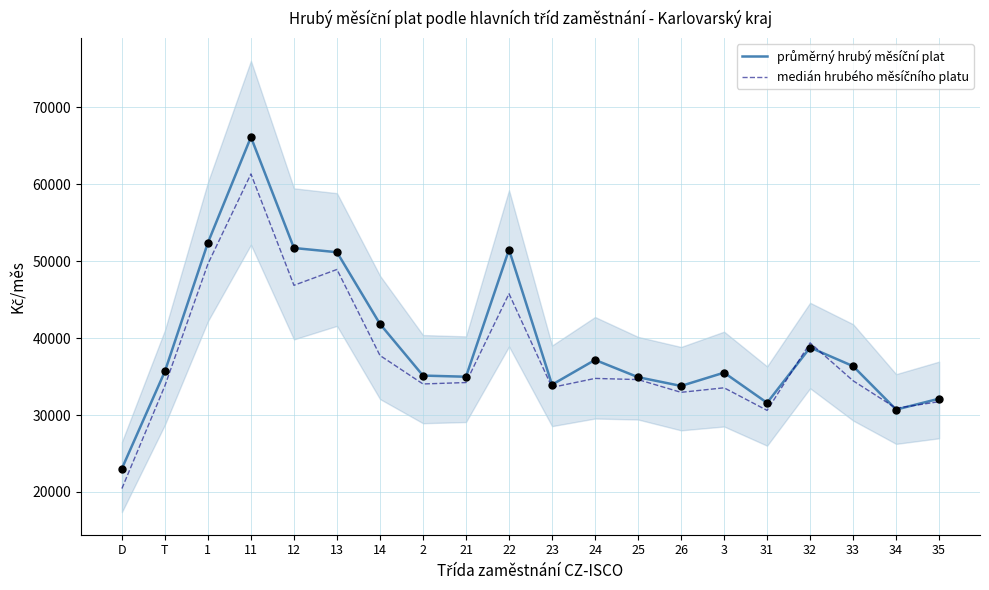

At which category is the sum across all series the highest?

11